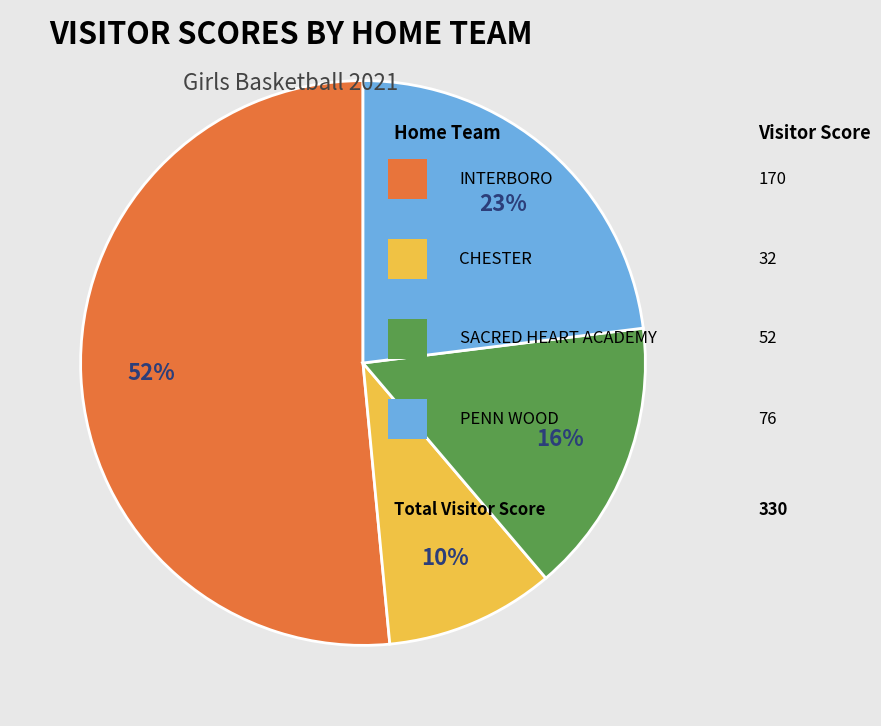

To the nearest percent, what is the difference between the largest and smallest slice percentages?

42%